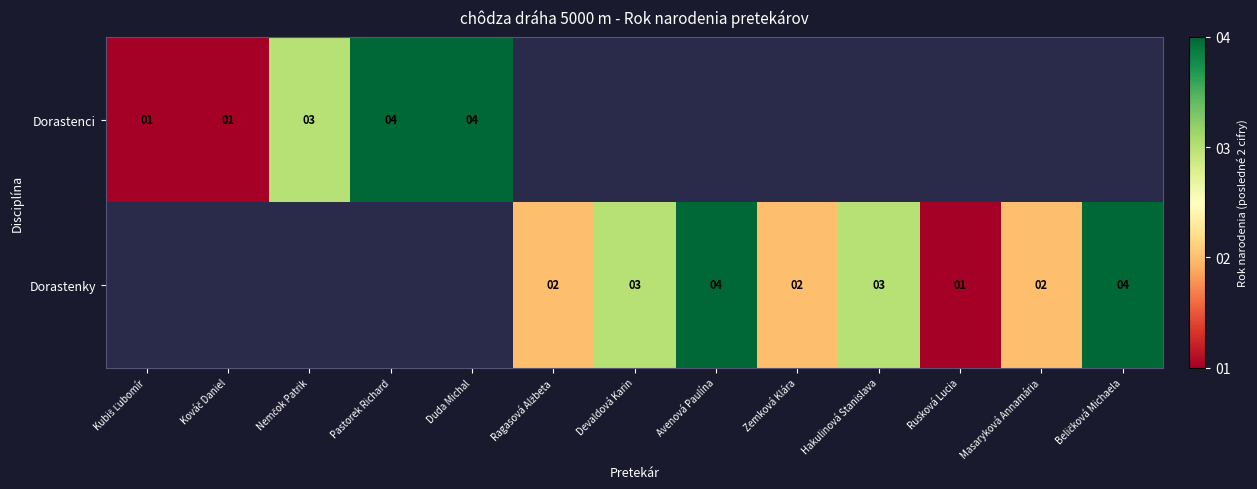

Is it true that Dorastenky equals 3 at Zemková Klára?

False